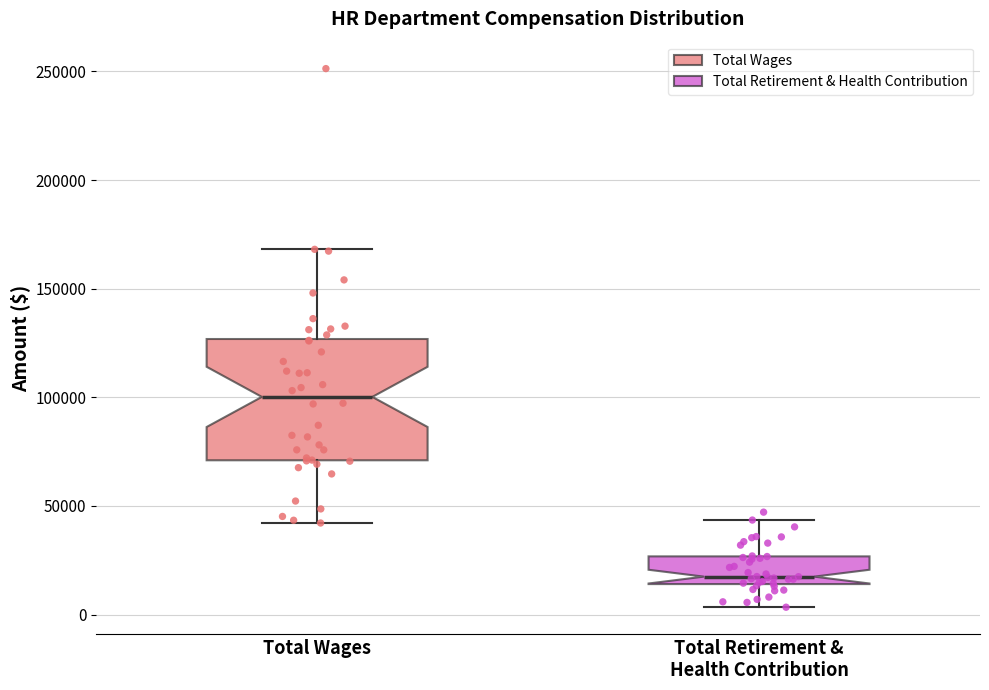

Reading left to right, read every box against the y-axis: the position of its median line, the range the box covers, and the ends of its whiskers. The values are not printed on the chart, so give them approximately, as read against the axis.

Total Wages: median 100000, box 70000 to 125000, whiskers 40000 to 170000
Total Retirement & Health Contribution: median 15000 (just above the box's lower edge), box 15000 to 25000, whiskers 5000 to 45000